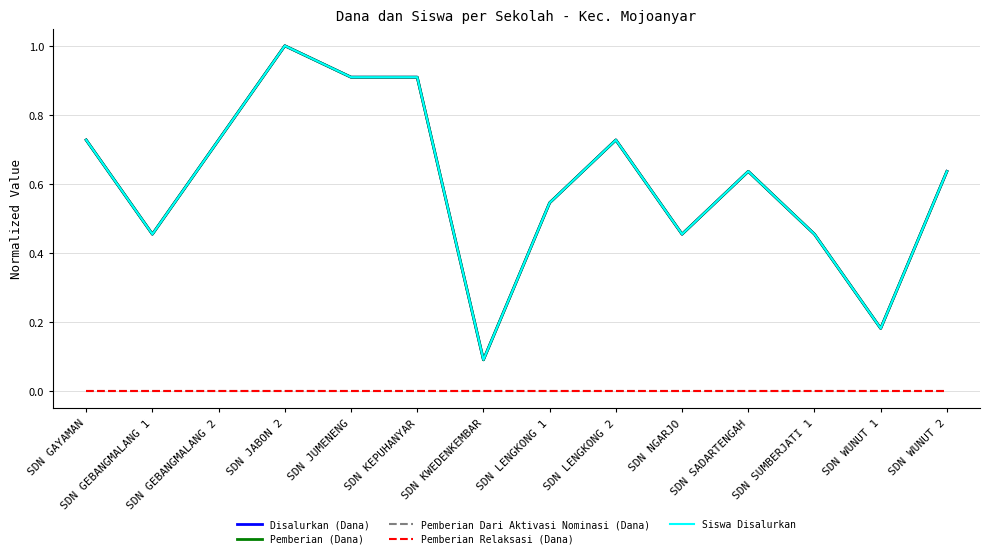

Which category has the lowest value in the Disalurkan (Dana) series?

SDN KWEDENKEMBAR